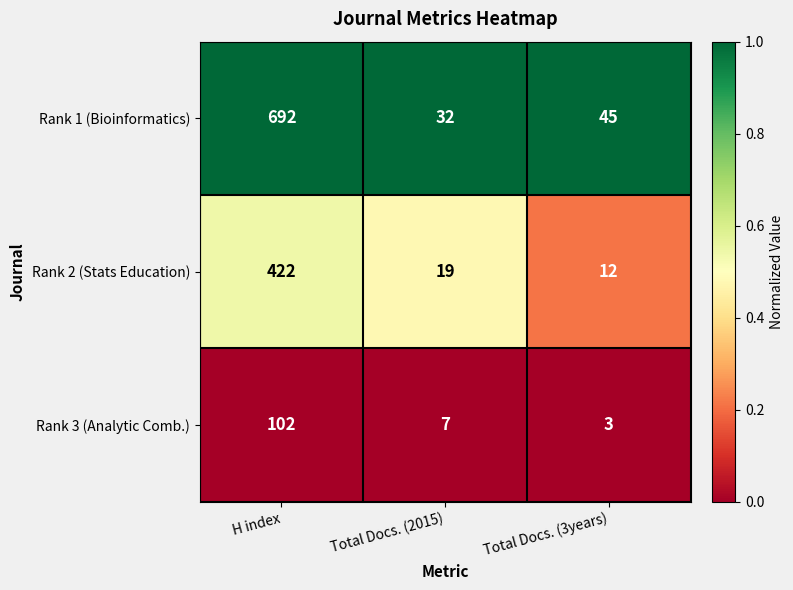

Reading left to right, transcribe all the data shown in this chart.

Rank 1 (Bioinformatics): 692	32	45
Rank 2 (Stats Education): 422	19	12
Rank 3 (Analytic Comb.): 102	7	3